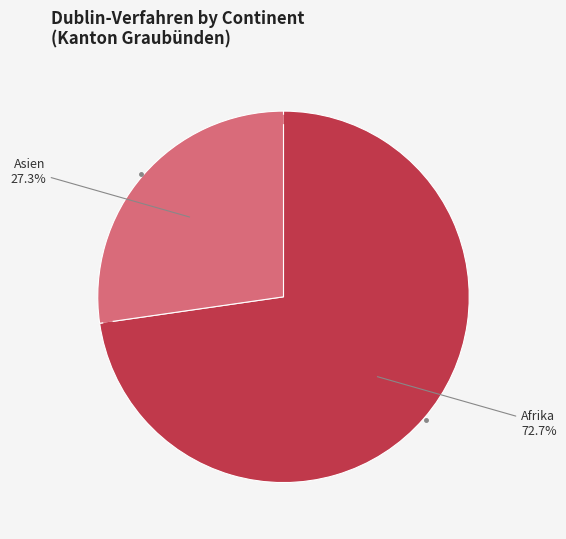

Combined, what portion of the pie is Asien and Amerika?

27.3%